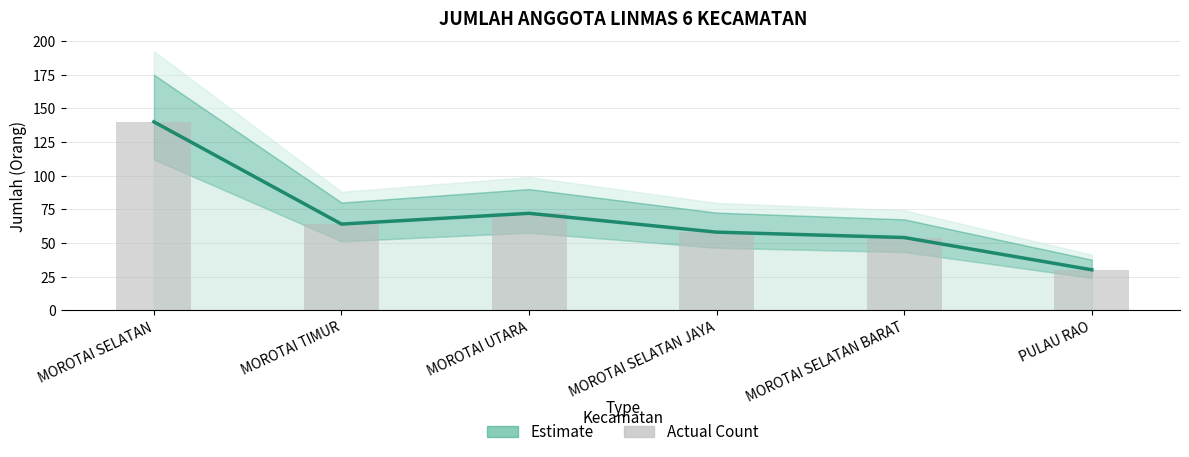

What is the ratio of the value at MOROTAI SELATAN to the value at PULAU RAO?

4.7